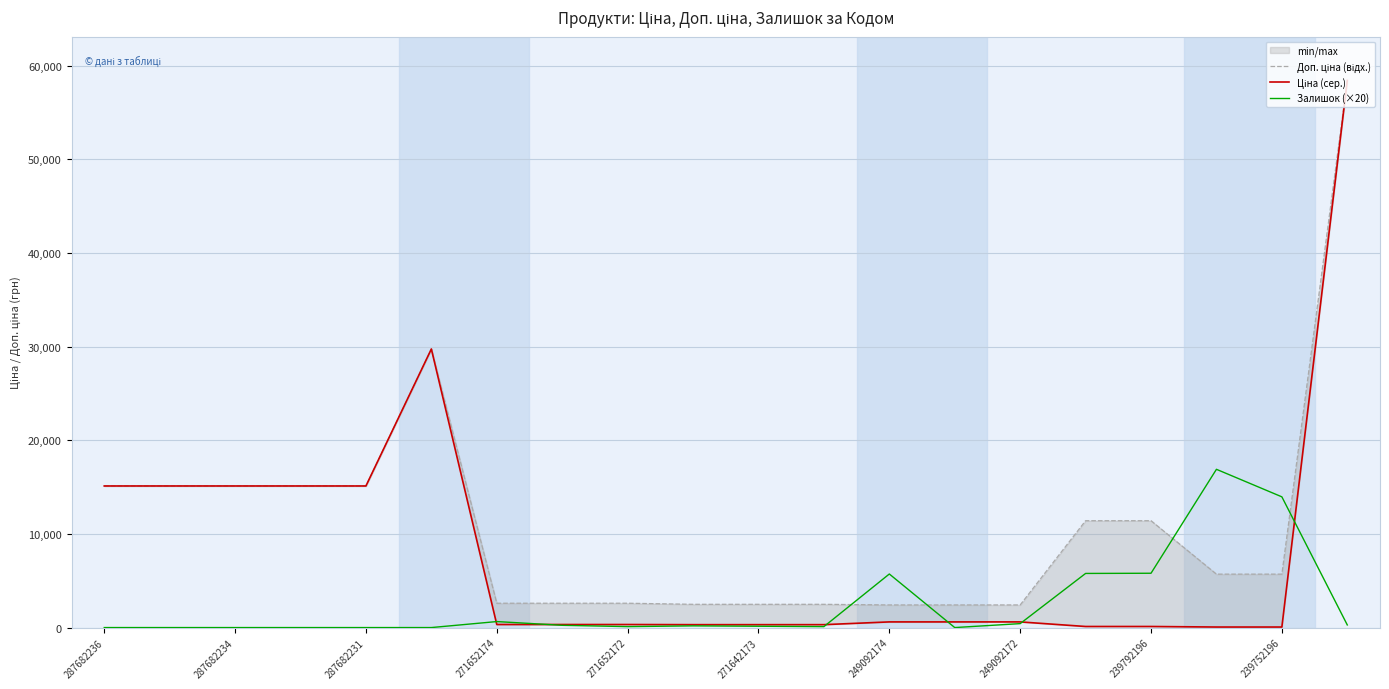

True or false: Залишок (×20) has a value of 640 at 271652174.

True